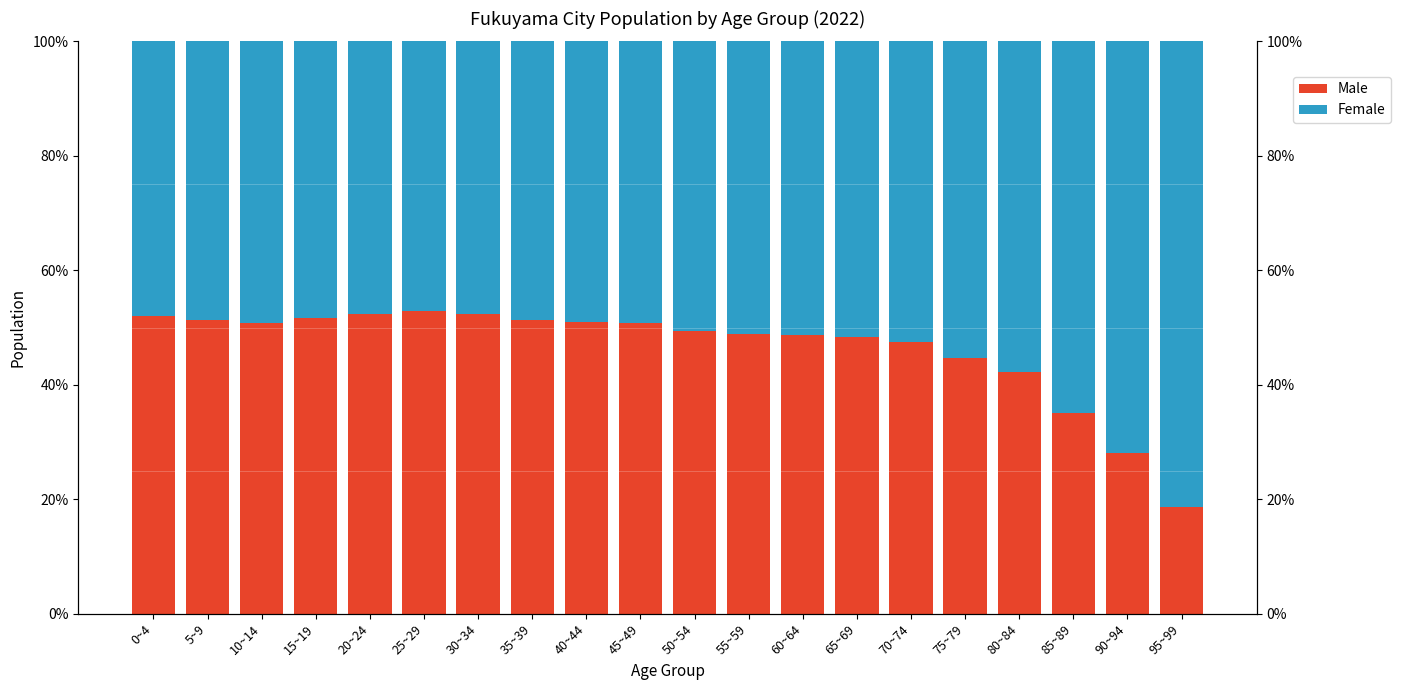

What is the difference between the highest and lowest values at 85~89?

29.7